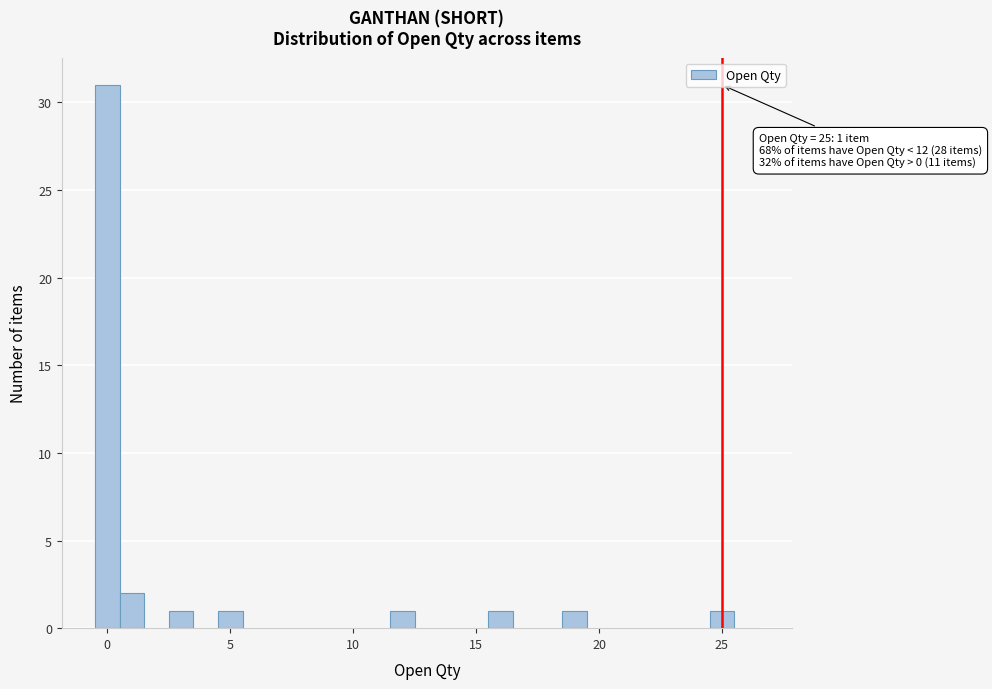

Read against the x-axis, roughly where is the centre of the tallest bar?

0.0